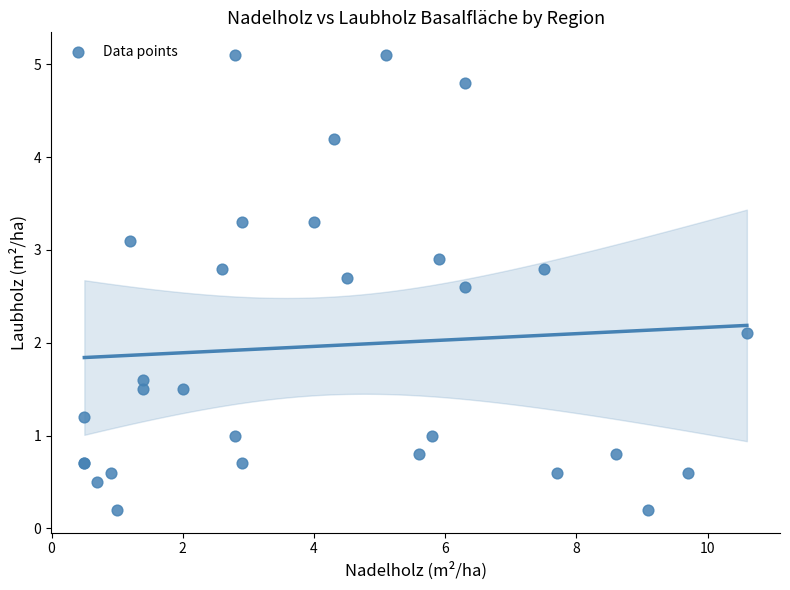

What Y value in the scatter plot is closest to 2?

2.1